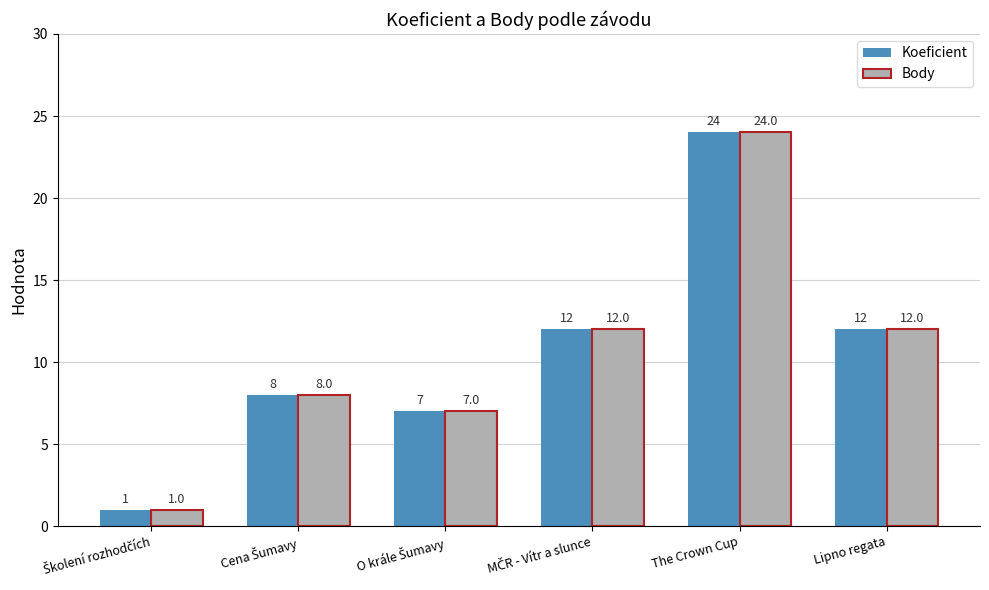

What is the difference between the second highest and minimum values in the Koeficient series?

11